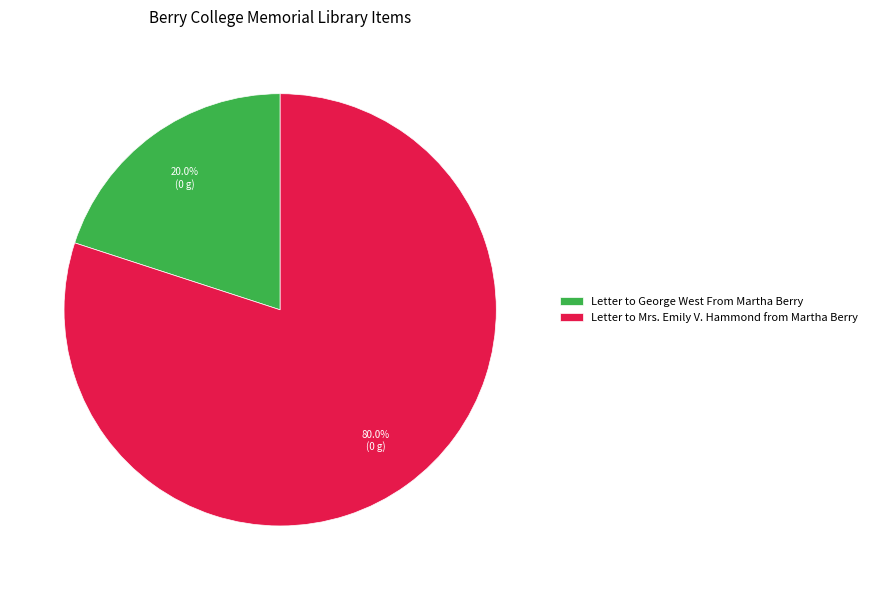

Is Letter to George West From Martha Berry the majority of the pie?

No